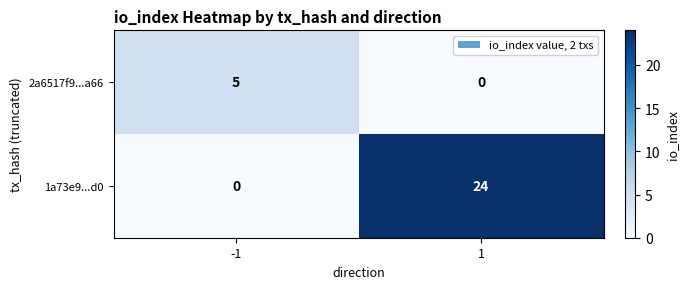

What is the sum of the 1a73e9...d0 values at 1 and -1?

24